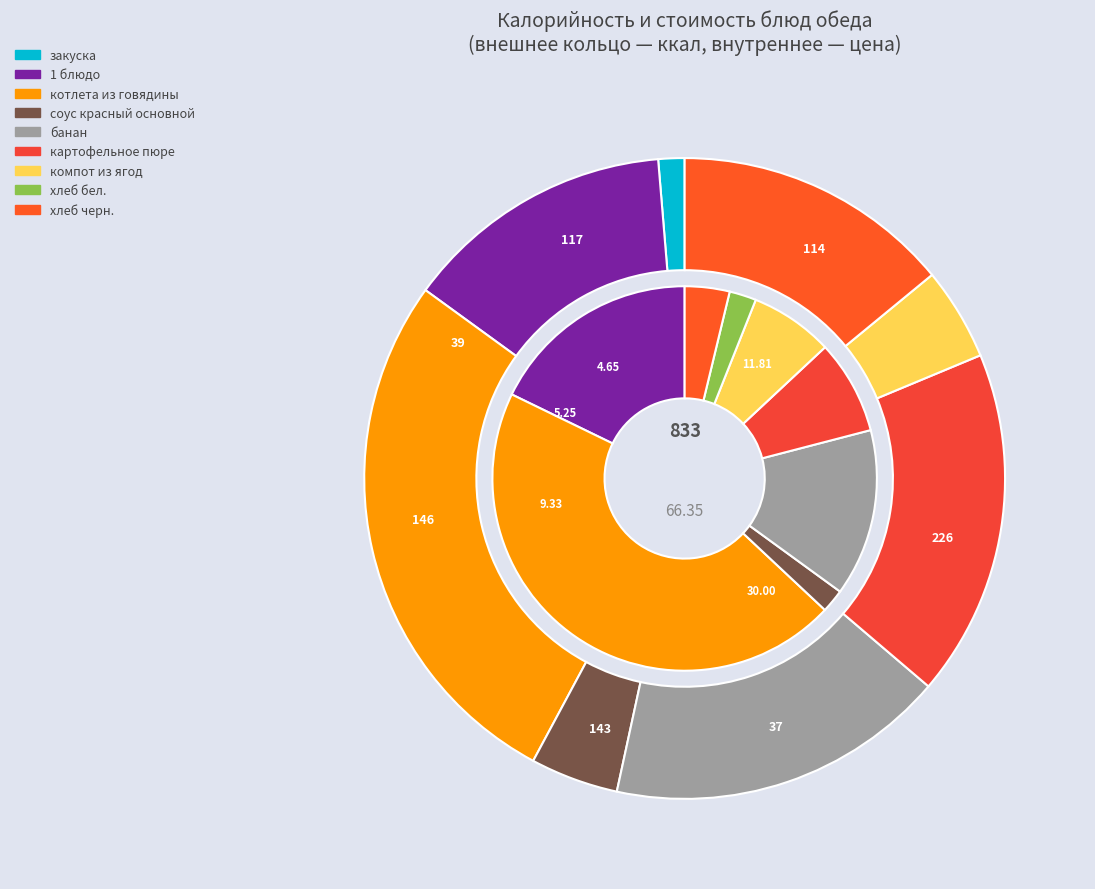

Combined, do хлеб черн. and котлета из говядины account for over 50%?

No